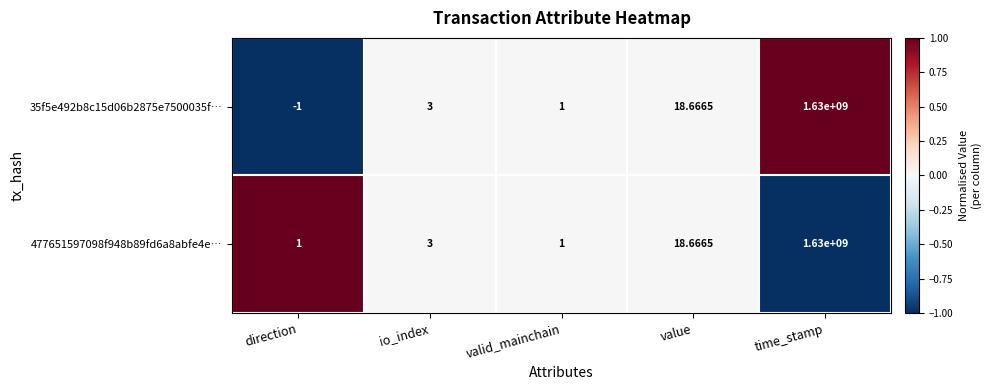

At which label is 35f5e492b8c15d06b2875e7500035f… closest to 814999999?

value